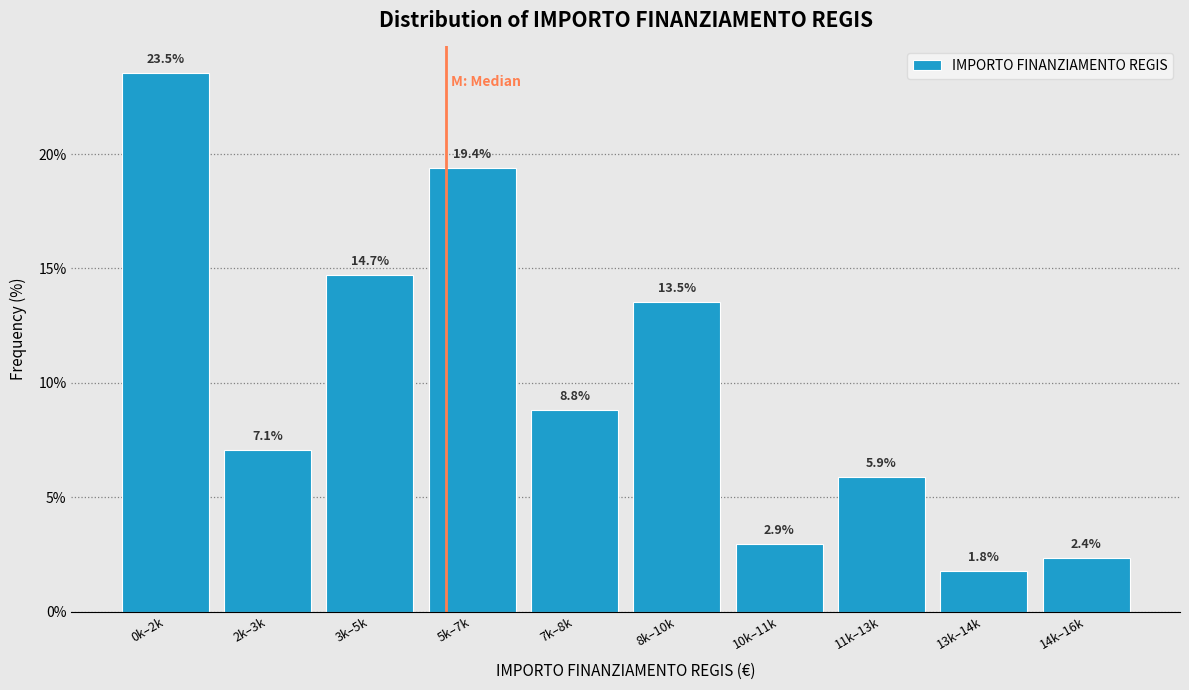

Reading left to right, extract all data points from this chart.

0k–2k=23.5	2k–3k=7.1	3k–5k=14.7	5k–7k=19.4	7k–8k=8.8	8k–10k=13.5	10k–11k=2.9	11k–13k=5.9	13k–14k=1.8	14k–16k=2.4